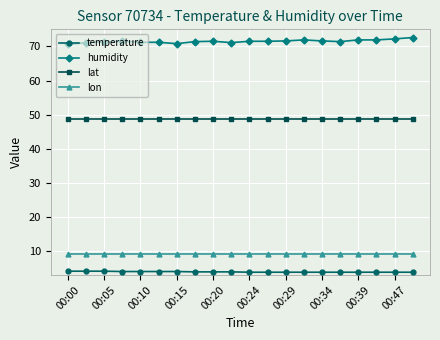

How many distinct data groups are displayed?

4